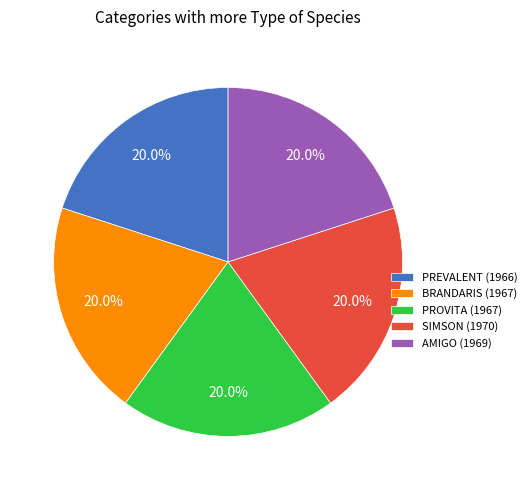

To the nearest percent, what portion does SIMSON (1970) represent?

20%